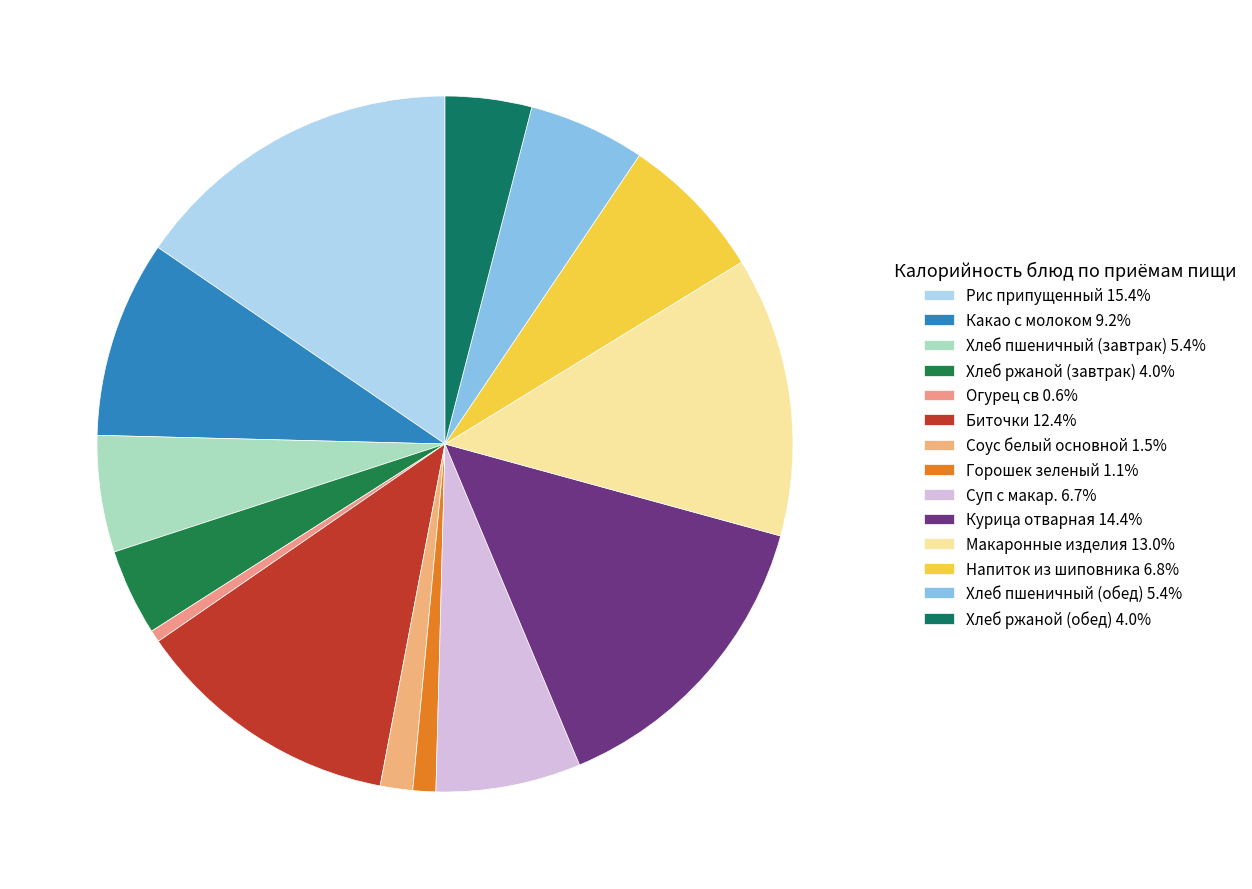

What portion of the pie excludes Хлеб ржаной (обед)?

96.0%